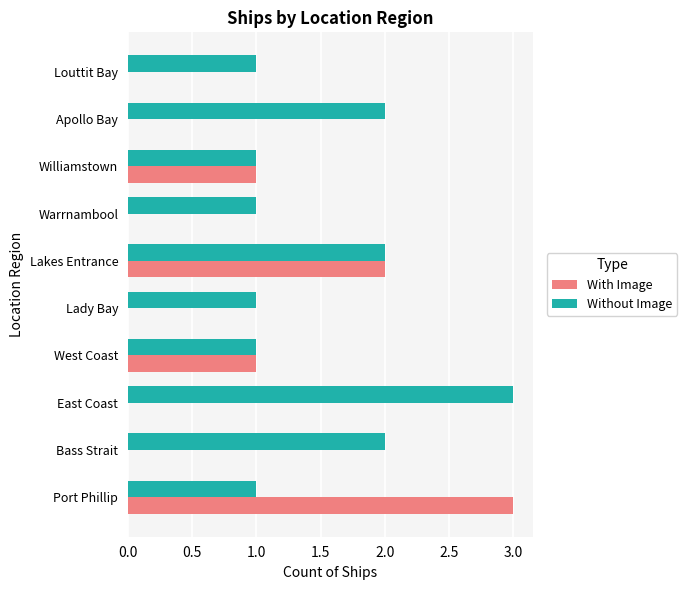

Which category has the highest value in the Without Image series?

East Coast